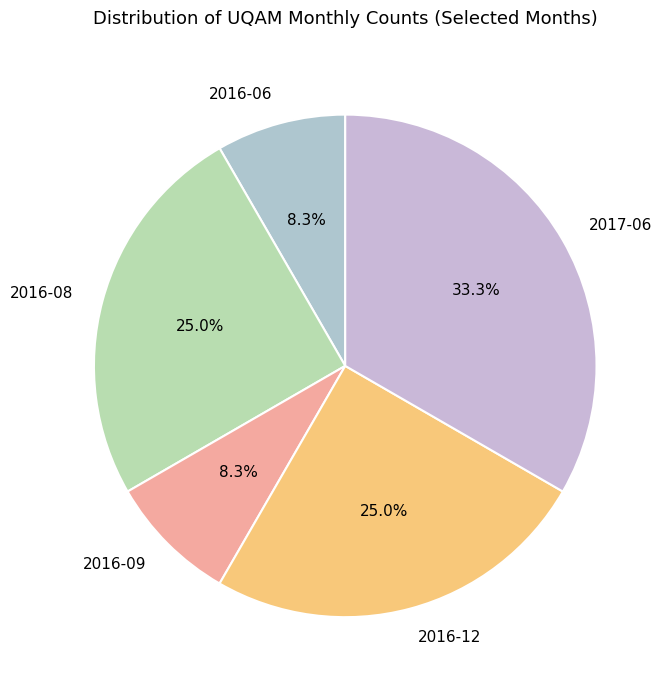

Is the sum of 2017-06 and 2016-06 greater than half?

No